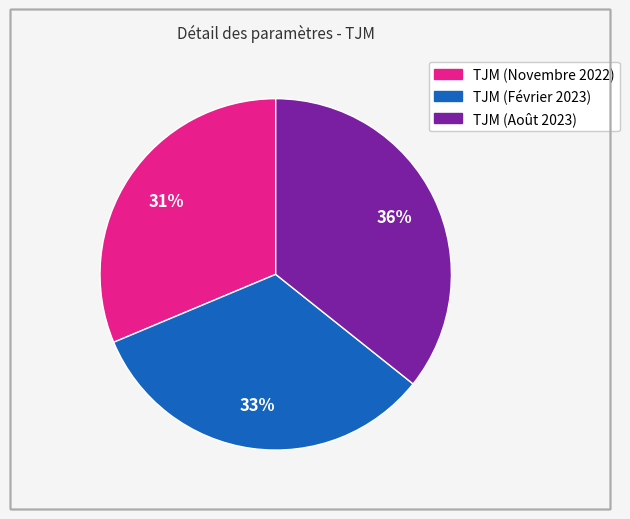

Which slice is the largest?

TJM (Août 2023)